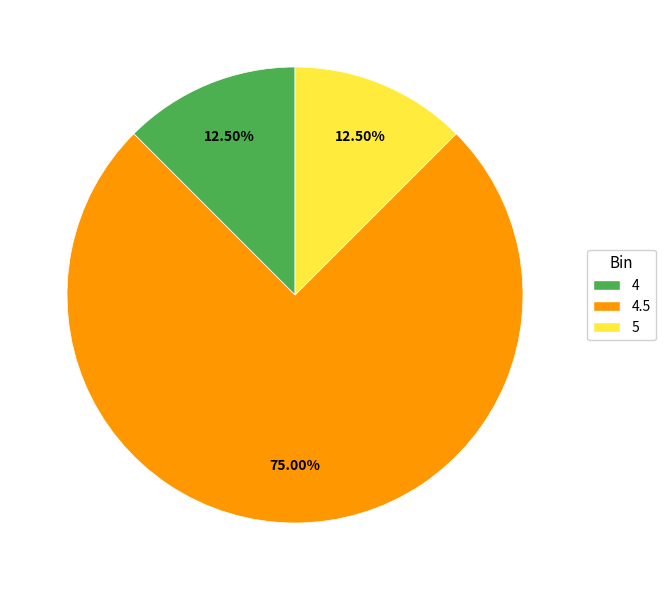

What portion of the pie excludes 4.5?

25.0%